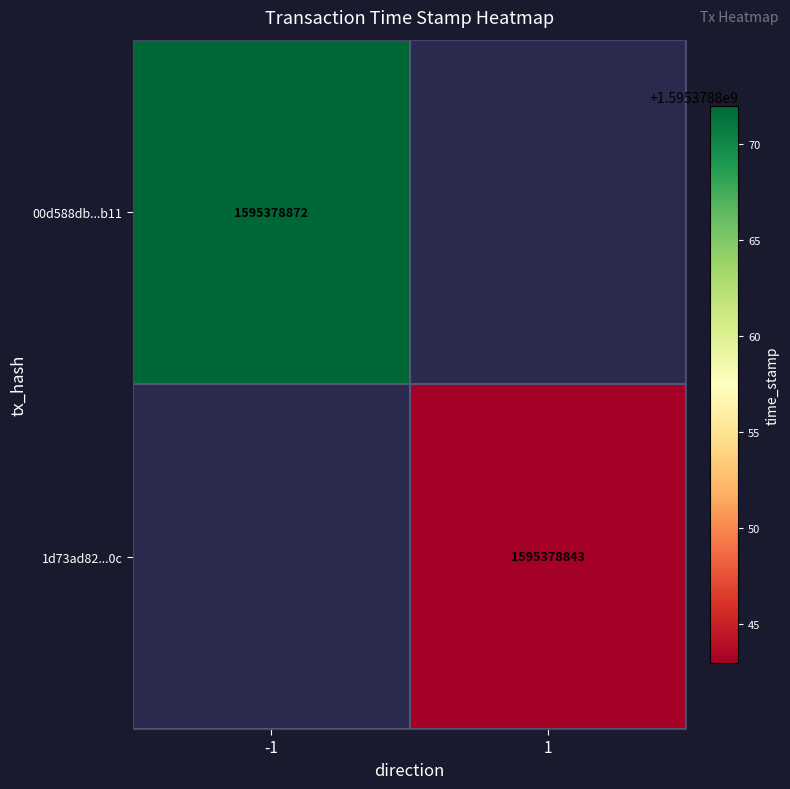

Rank the series by their maximum value, from lowest to highest.

1d73ad82cff03df1e52af8ffae9aa2ca8d29b0c, 00d588db39929c50ff5f27aaa4526ea6a92bd11